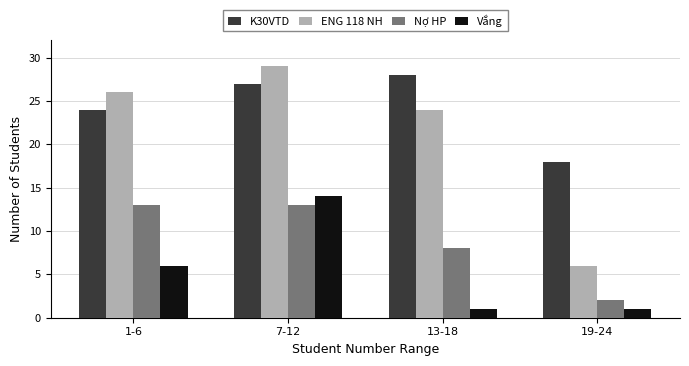

How many bars are there in each group?

4